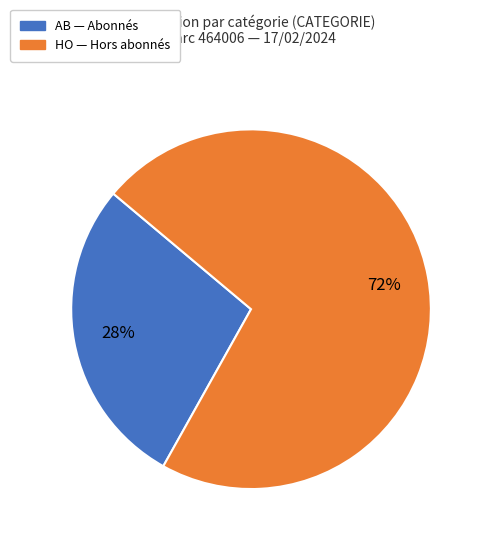

Is there a majority slice in this chart?

Yes